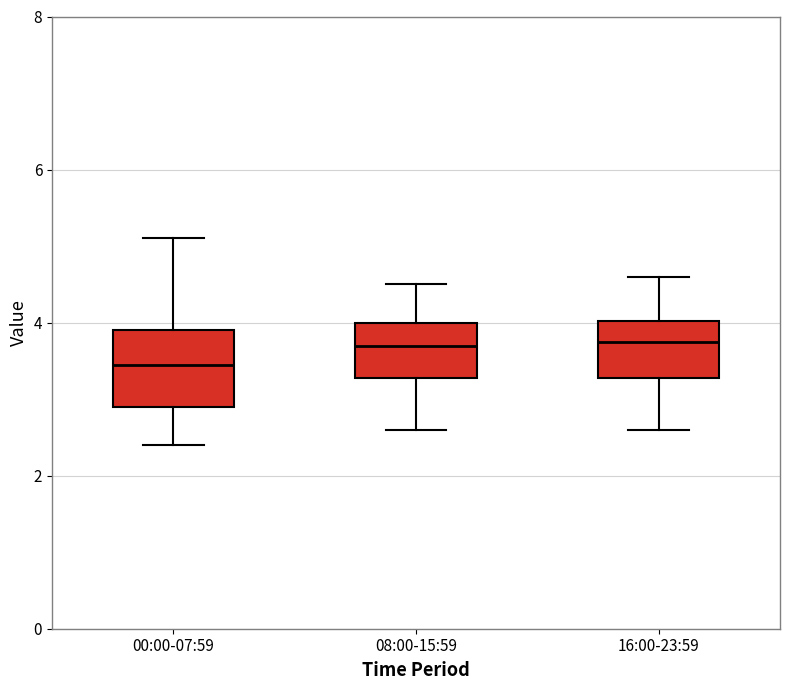

Reading left to right, transcribe this box plot: for each box, give where its median line is, the range the box spans, and where its two whiskers end, as read against the y-axis. The values are not printed on the chart, so give them approximately, as read against the axis.

00:00-07:59: median 3.4, box 3.0 to 4.0, whiskers 2.4 to 5.2
08:00-15:59: median 3.8, box 3.2 to 4.0, whiskers 2.6 to 4.6
16:00-23:59: median 3.8, box 3.2 to 4.0, whiskers 2.6 to 4.6